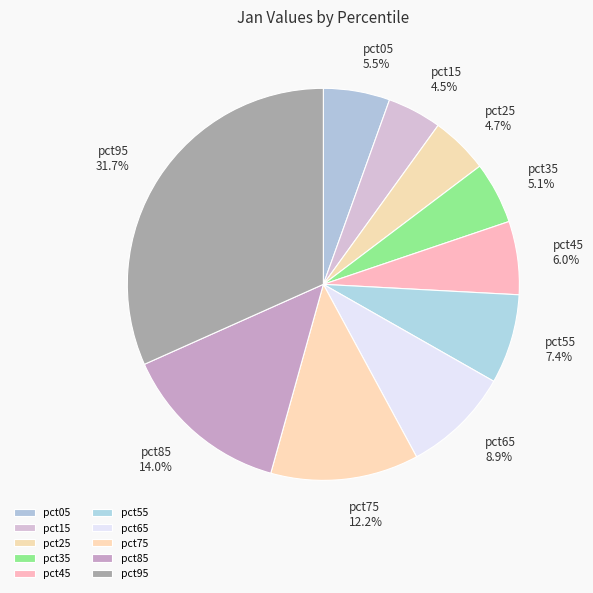

Do pct65 and pct75 together represent more than half of the pie?

No